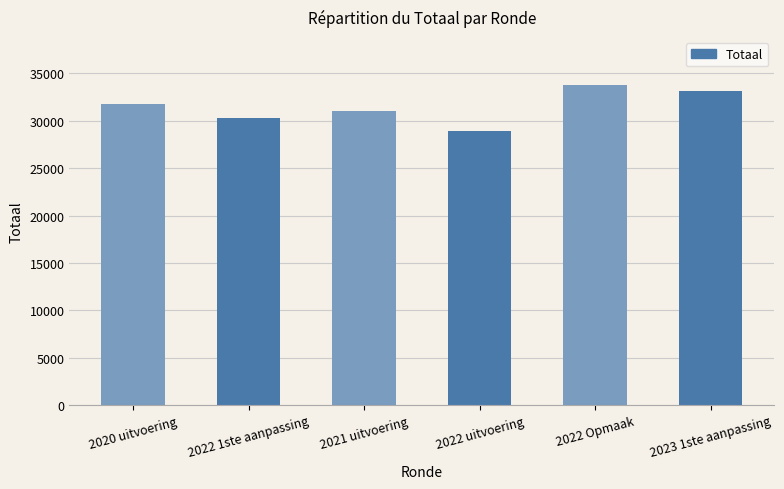

What is the greatest value displayed?

33786